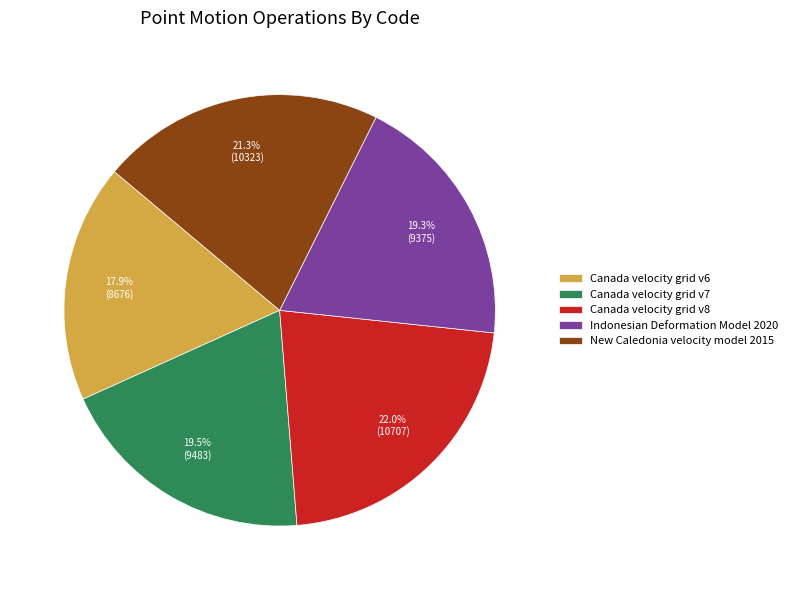

True or false: Canada velocity grid v6 accounts for 18% of the total.

True